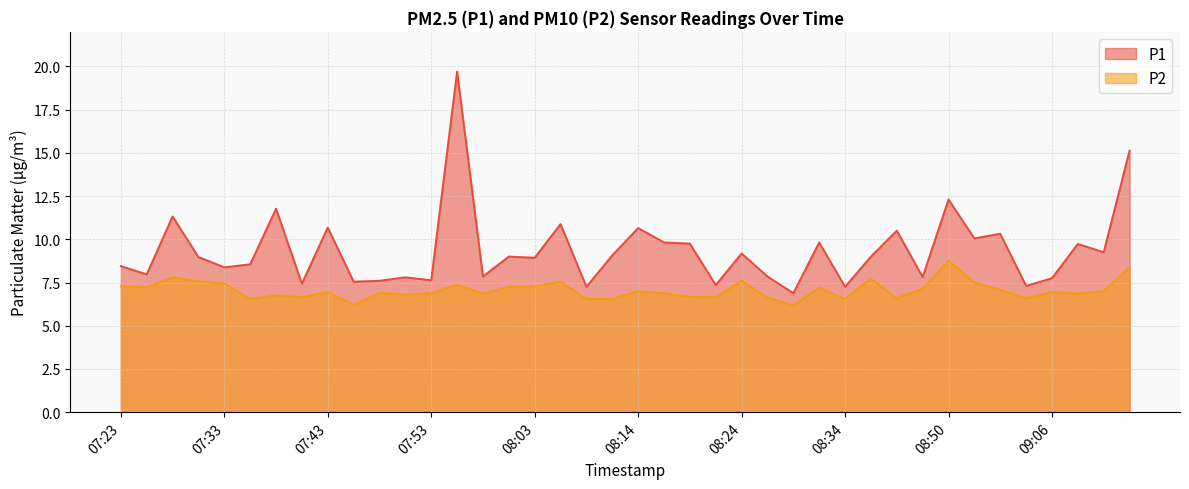

Which has a higher value, 07:46 or 08:31?

08:31